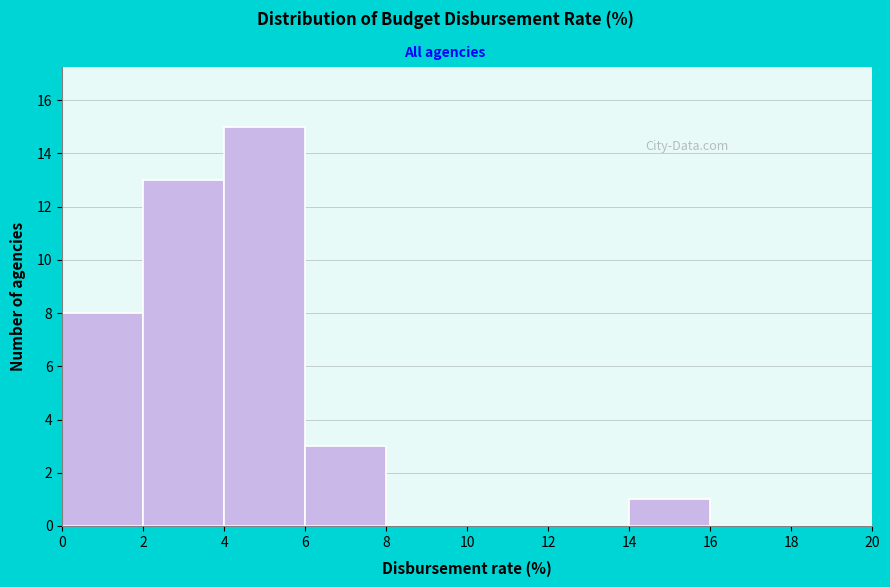

Which range on the x-axis has the tallest bar?

4 to 6